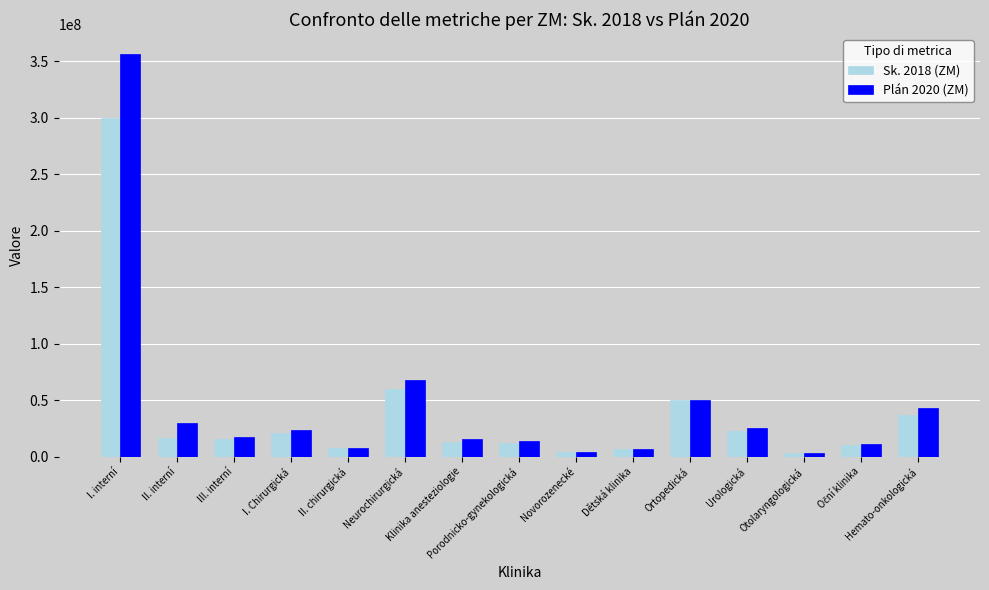

What is the value of the Plán 2020 (ZM) bar at the 7th from the left?

15713645.0